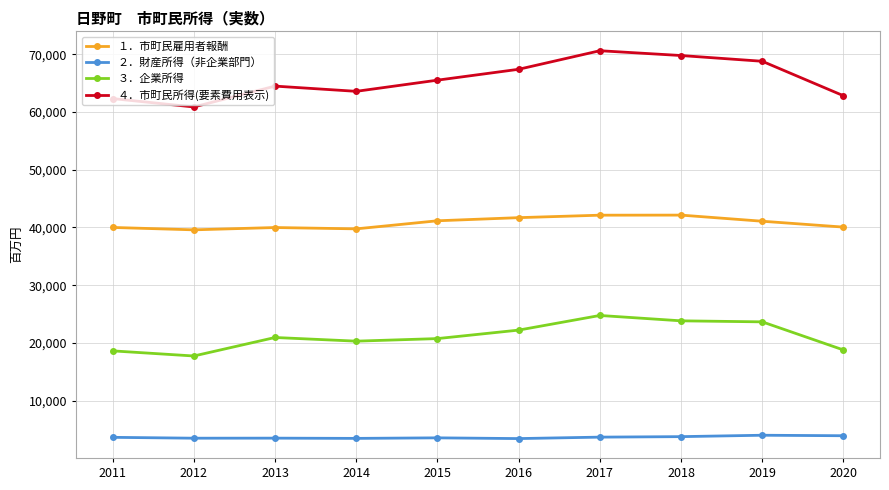

The ２．財産所得（非企業部門） series shows 3705 at 2017. True or false?

True